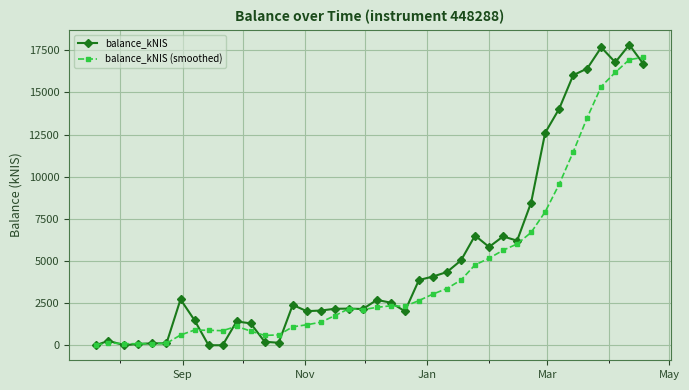

True or false: balance_kNIS (smoothed) has more than 2 interior local peaks.

True